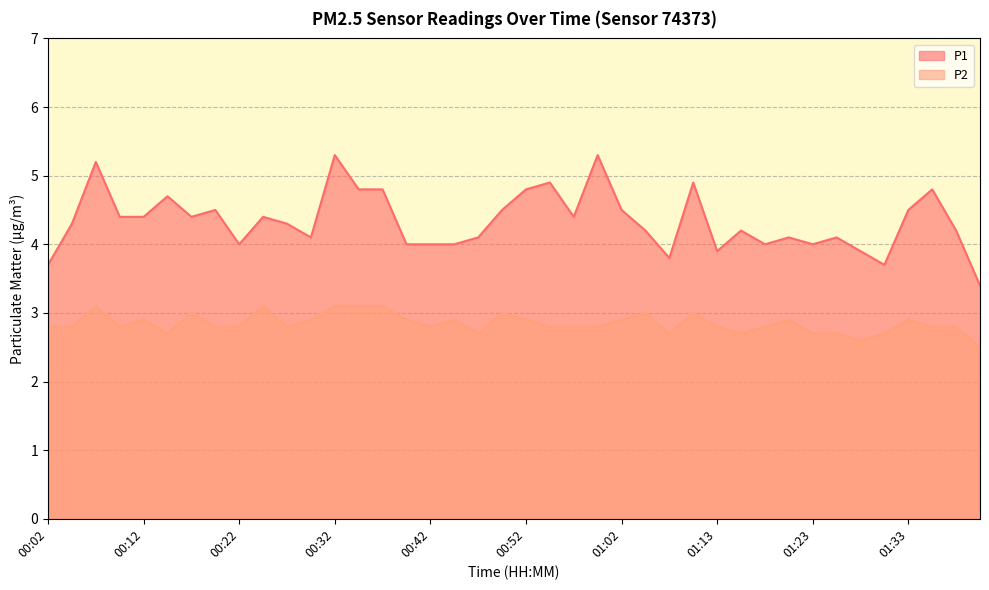

True or false: P2 has more than 0 points higher than both neighbors.

True